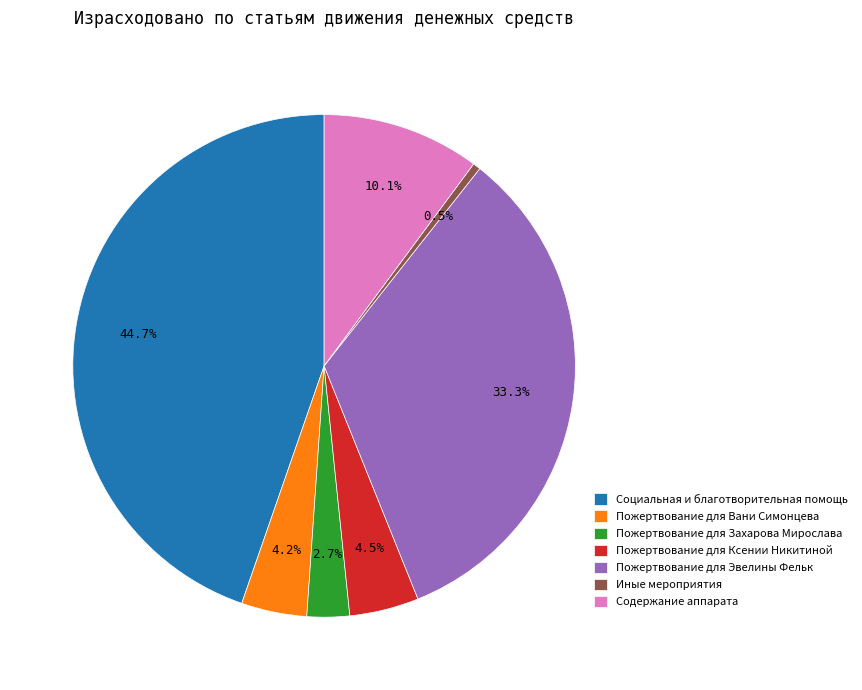

How much of the chart is everything except Пожертвование для Вани Симонцева?

95.8%